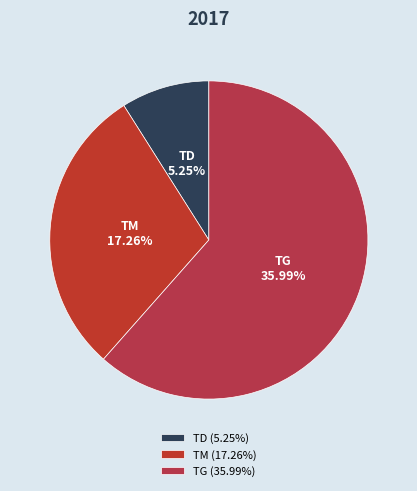

How many segments does this pie chart have?

3